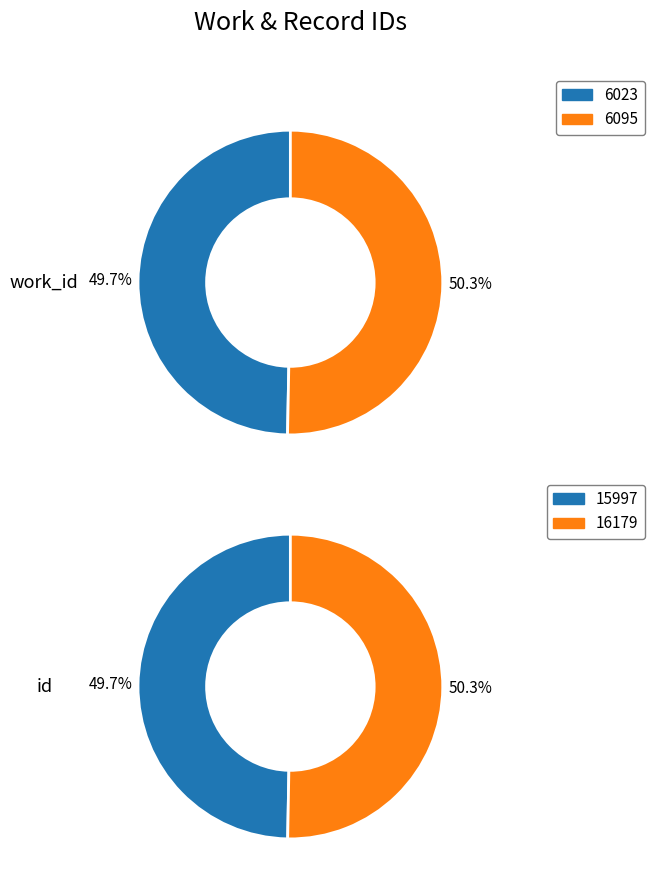

To the nearest percent, what is the difference between the 0 and 1 slice percentages?

1%